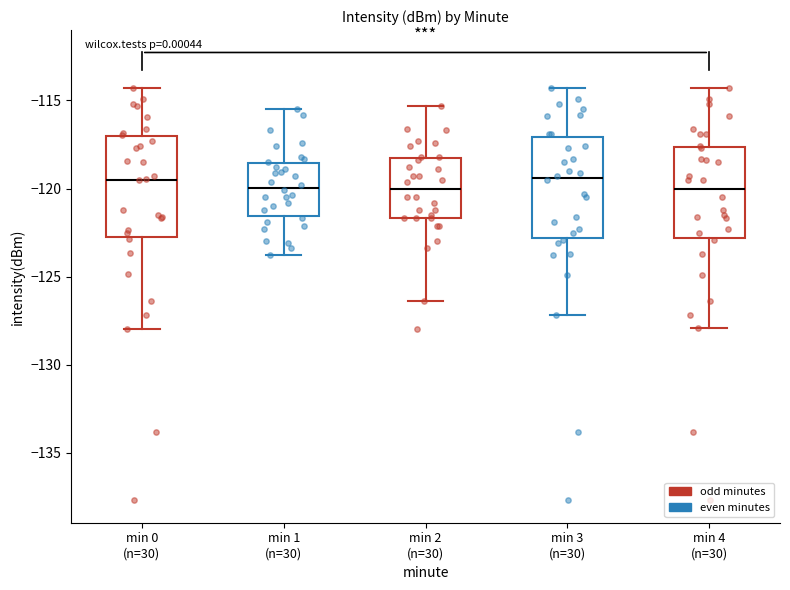

Reading left to right, read every box against the y-axis: the position of its median line, the range the box covers, and the ends of its whiskers. The values are not printed on the chart, so give them approximately, as read against the axis.

min 0 (n=30): median -119.5, box -123.0 to -117.0, whiskers -128.0 to -114.5
min 1 (n=30): median -120.0, box -121.5 to -118.5, whiskers -124.0 to -115.5
min 2 (n=30): median -120.0, box -121.5 to -118.0, whiskers -126.5 to -115.5
min 3 (n=30): median -119.5, box -123.0 to -117.0, whiskers -127.0 to -114.5
min 4 (n=30): median -120.0, box -123.0 to -117.5, whiskers -128.0 to -114.5